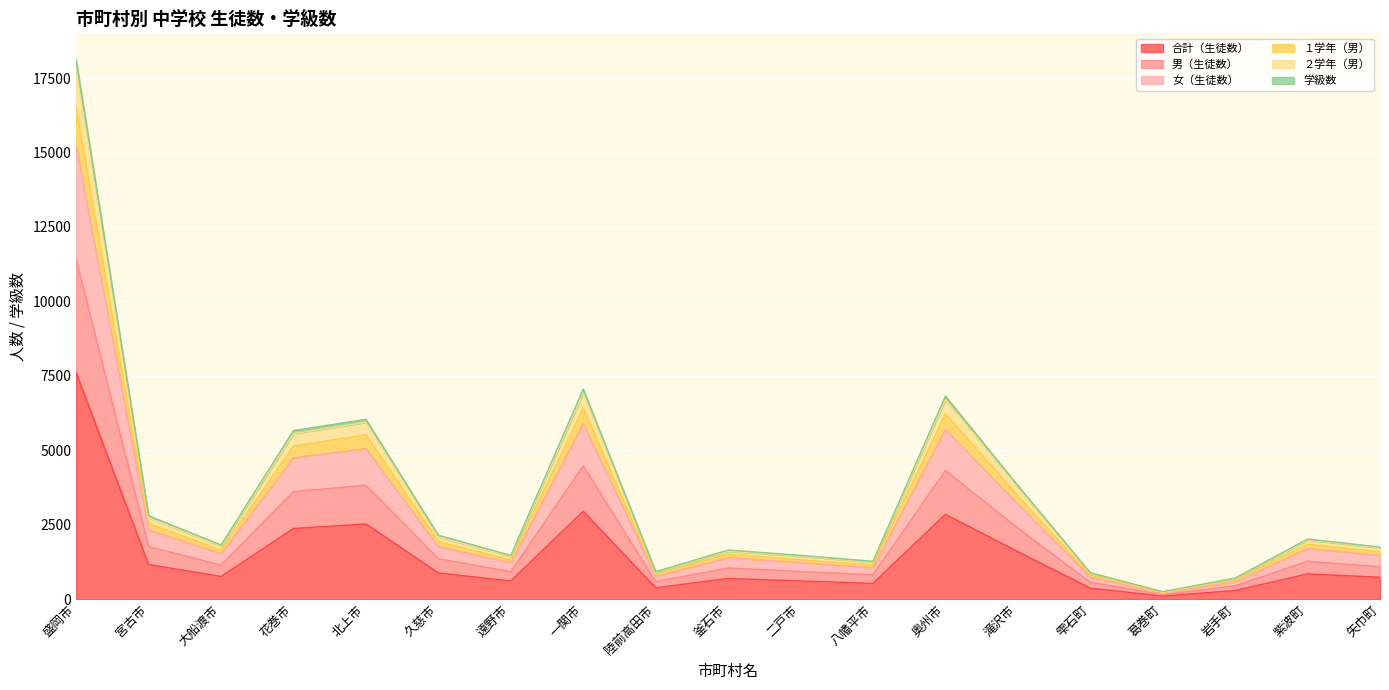

Which category has the highest value in the 合計（生徒数） series?

盛岡市